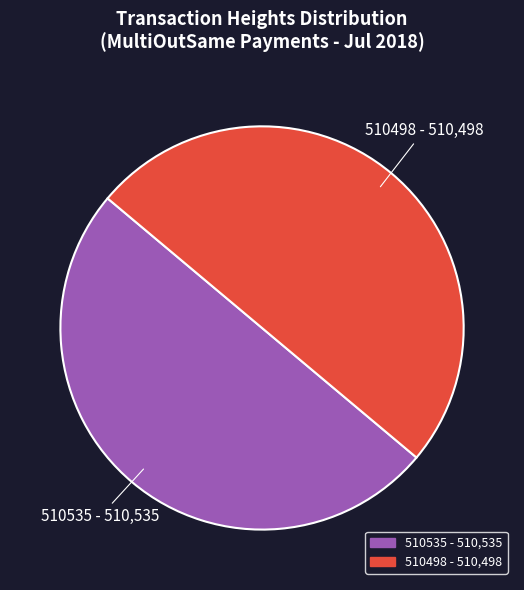

Count the number of slices in the pie.

2